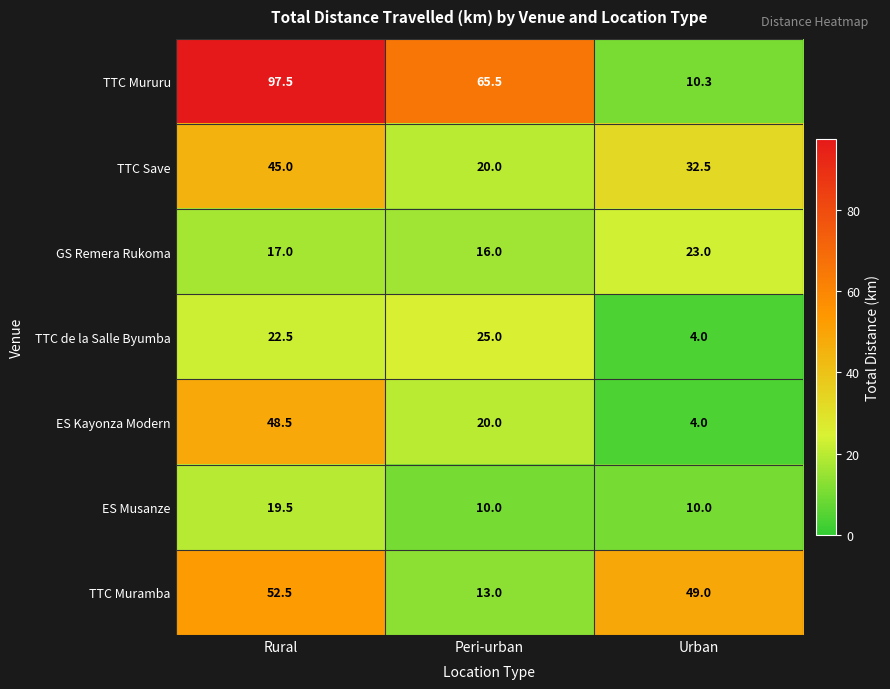

Reading left to right, list all the values displayed in this chart.

TTC Mururu: 97.5	65.5	10.3
TTC Save: 45.0	20.0	32.5
GS Remera Rukoma: 17.0	16.0	23.0
TTC de la Salle Byumba: 22.5	25.0	4.0
ES Kayonza Modern: 48.5	20.0	4.0
ES Musanze: 19.5	10.0	10.0
TTC Muramba: 52.5	13.0	49.0